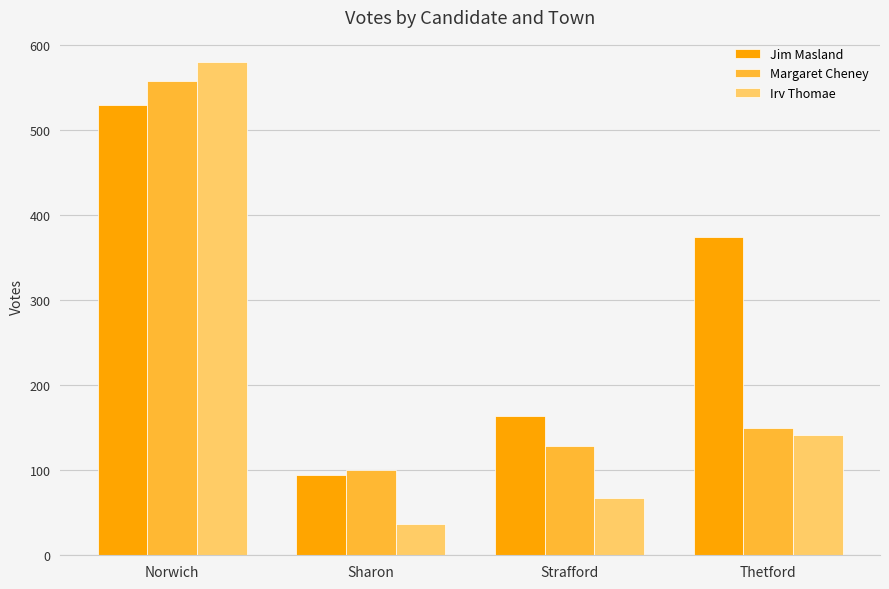

The Jim Masland series shows 95 at Sharon. True or false?

True